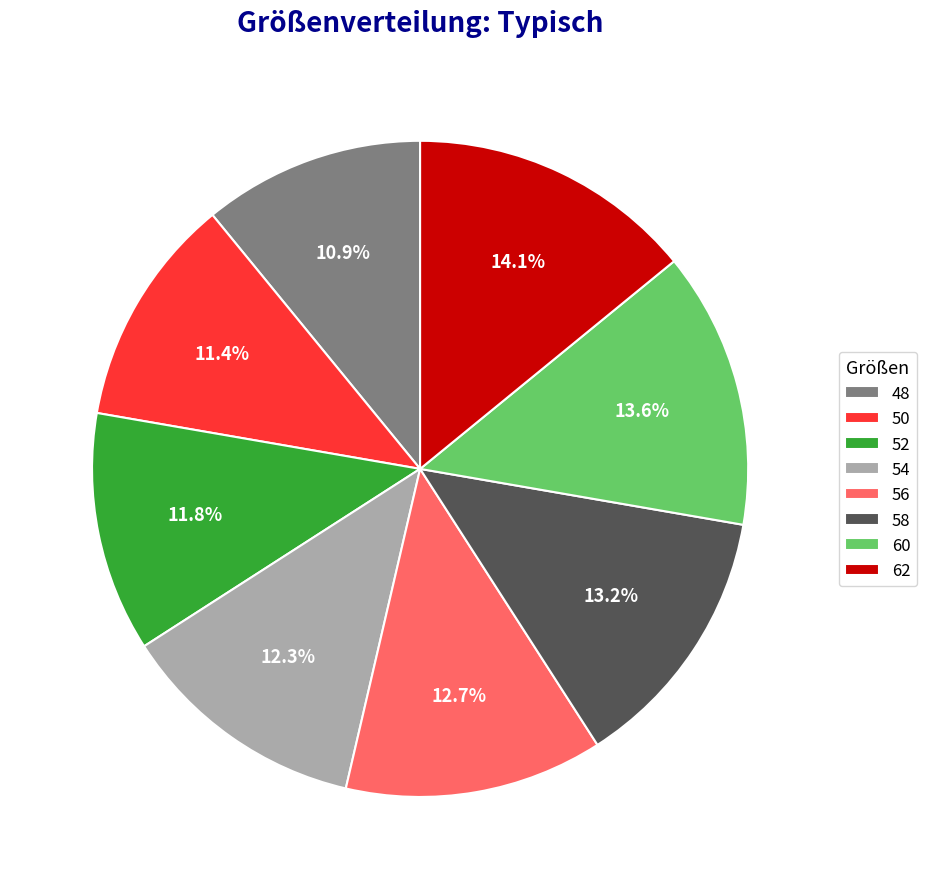

Approximately how many times larger is the value at 52 compared to 54?

1.0